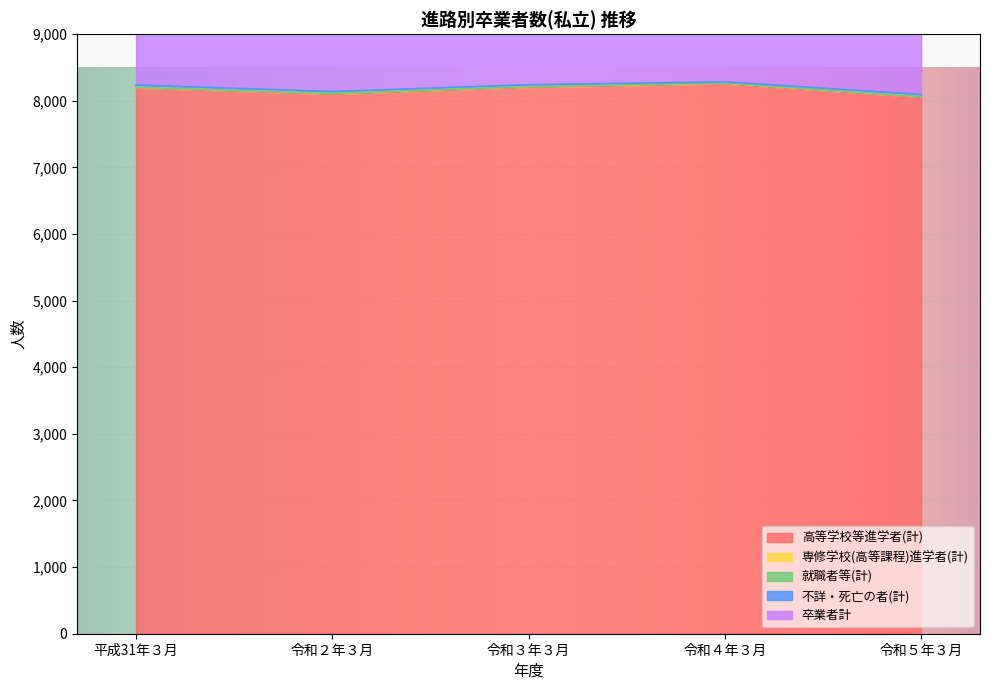

Rank the series by their maximum value, from highest to lowest.

卒業者計, 高等学校等進学者(計), 不詳・死亡の者(計), 専修学校(高等課程)進学者(計), 就職者等(計)